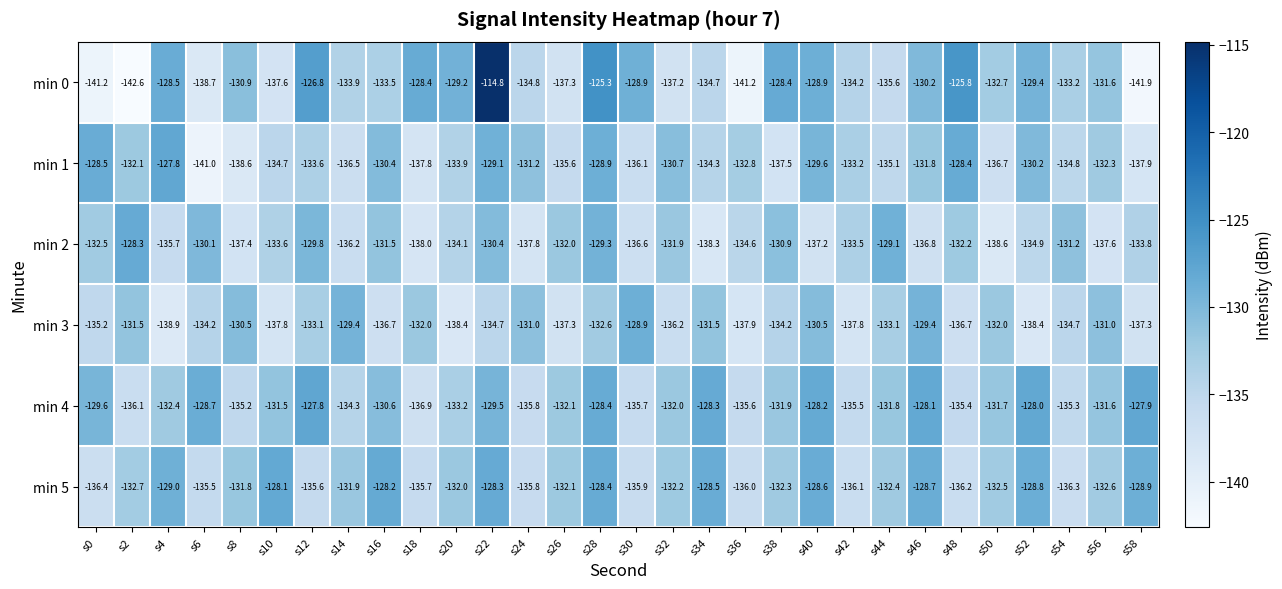

At which category is the sum across all series the highest?

s22